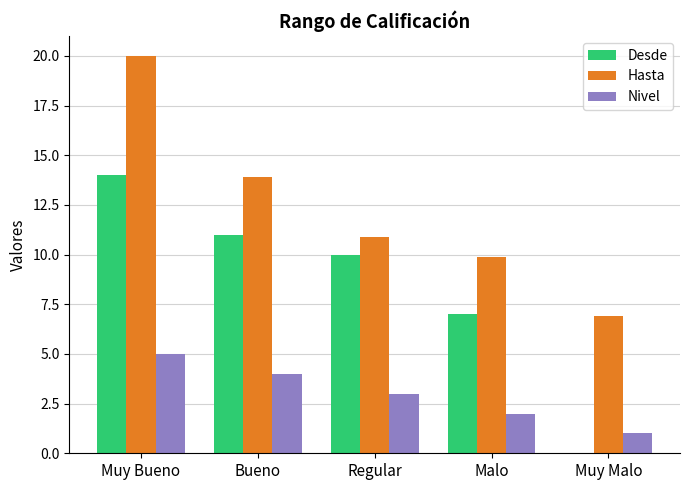

Count the Nivel values in the range 2 to 4.

3